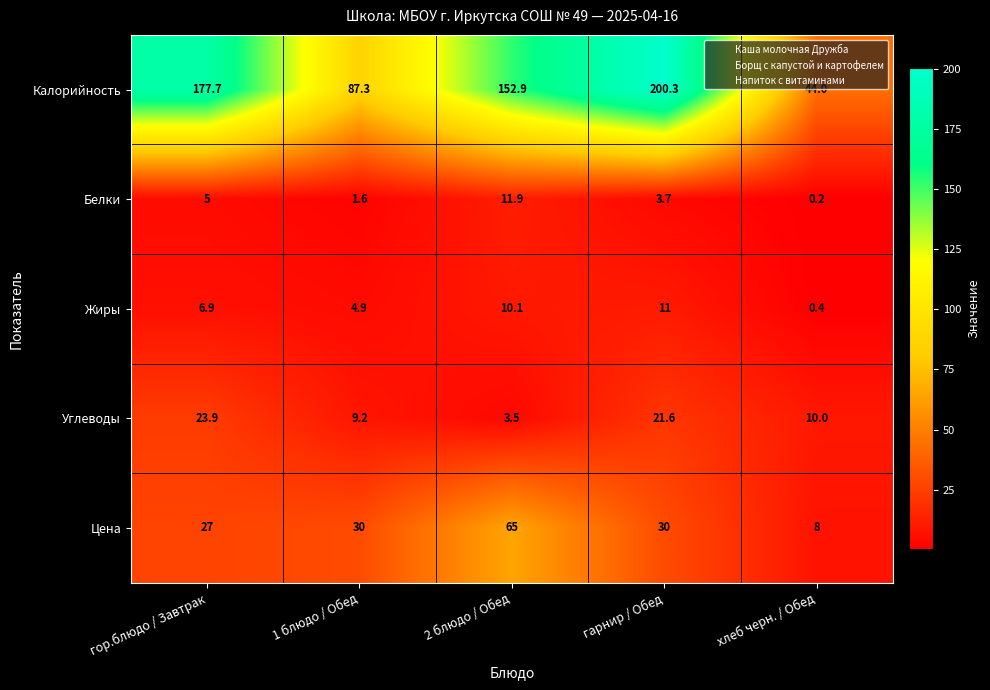

Count the number of categories in the chart.

5